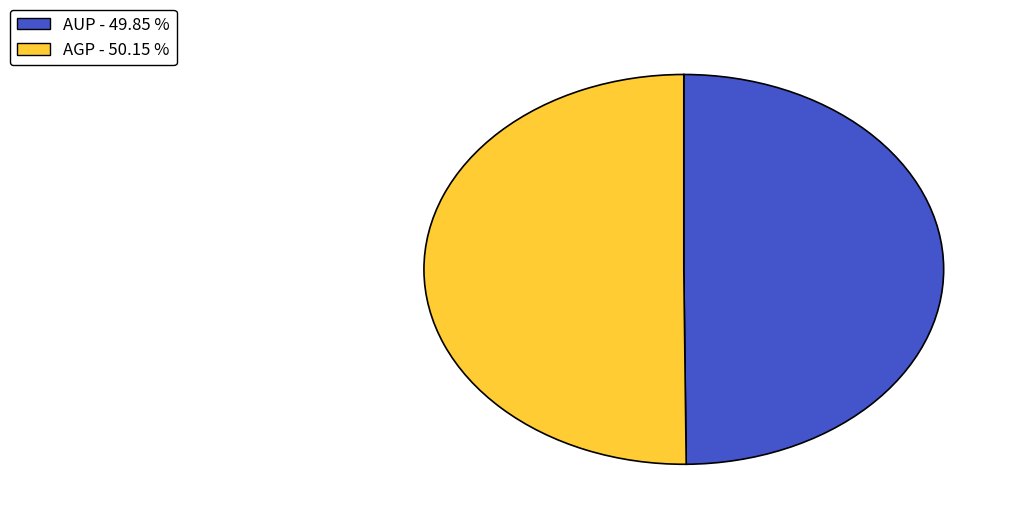

Do AUP and AGP together represent more than half of the pie?

Yes